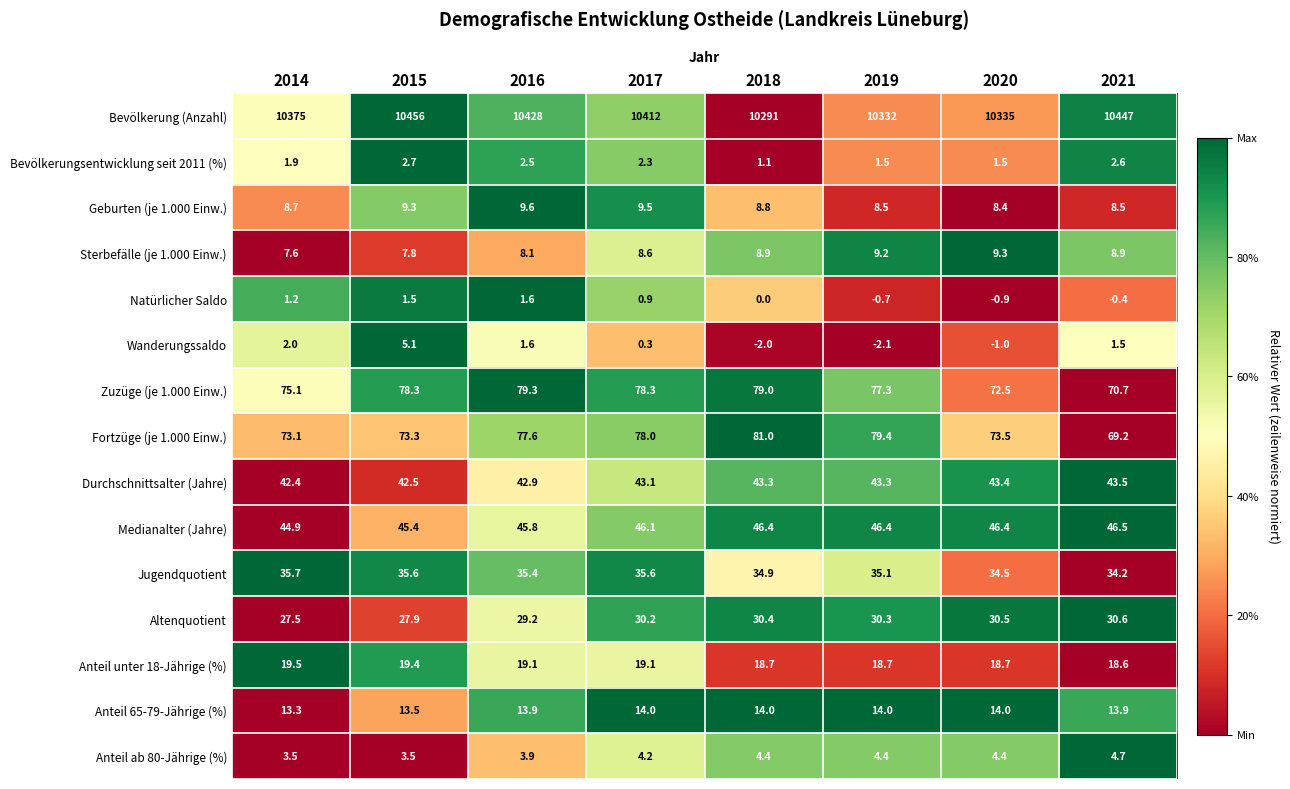

What is the total value across all series at 2014?

10731.4